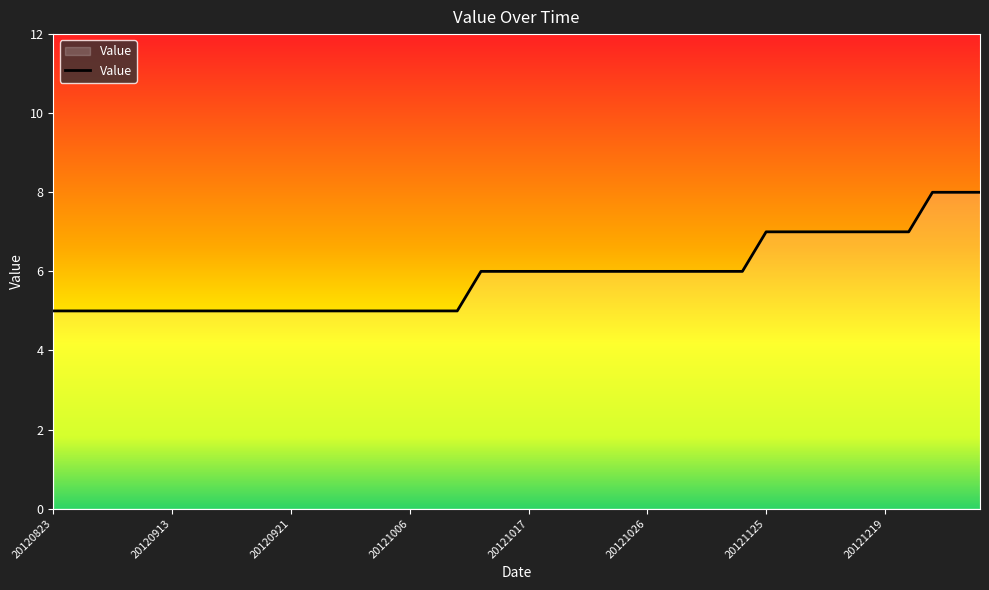

Reading right to left, transcribe all the data shown in this chart.

8	8	8	7	7	7	7	7	7	7	6	6	6	6	6	6	6	6	6	6	6	6	5	5	5	5	5	5	5	5	5	5	5	5	5	5	5	5	5	5